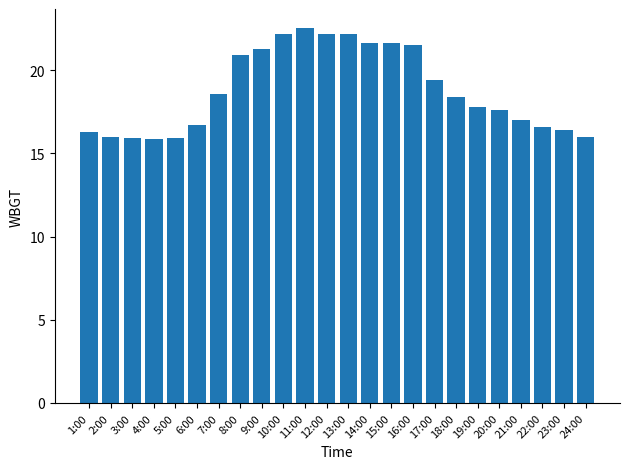

Which has a higher value, 22:00 or 13:00?

13:00